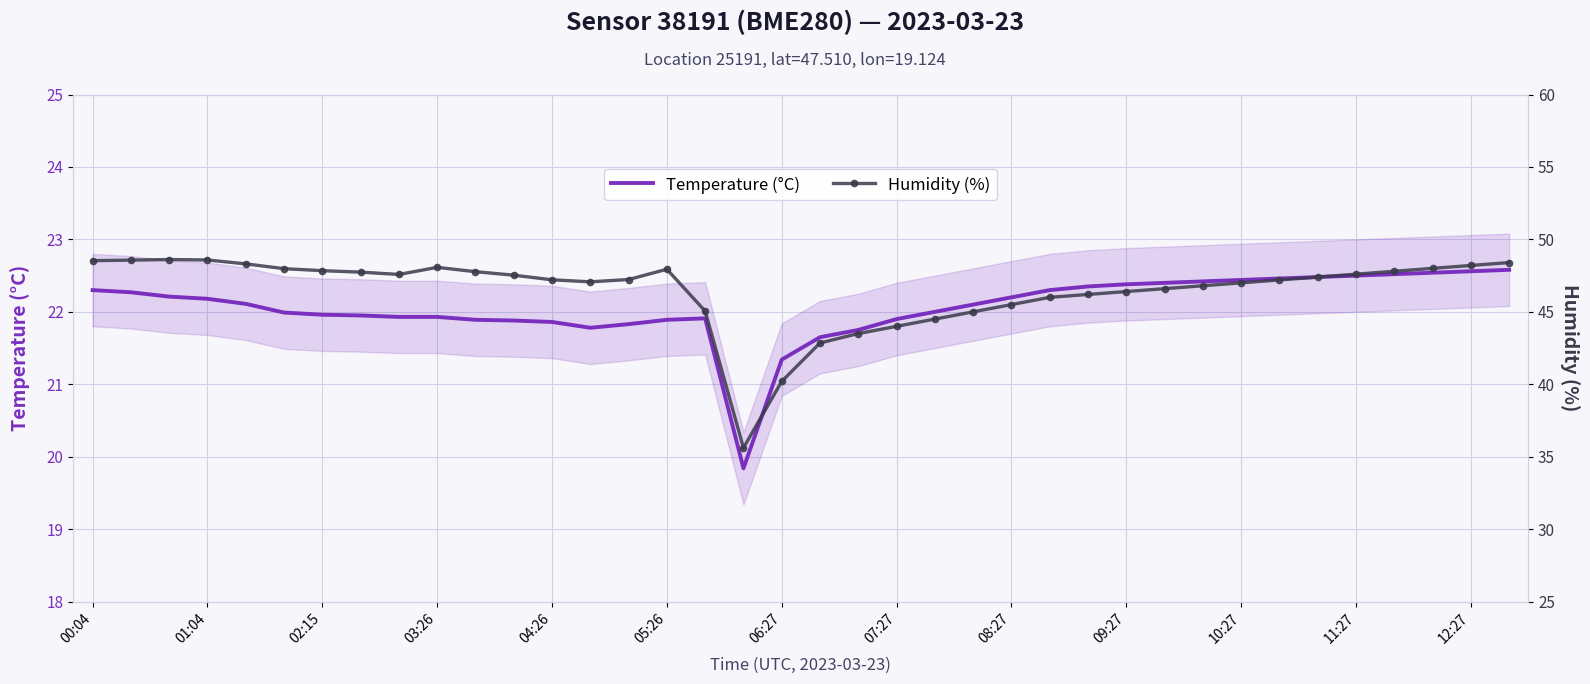

Where is Temperature (°C) nearest to the value 21?

06:27